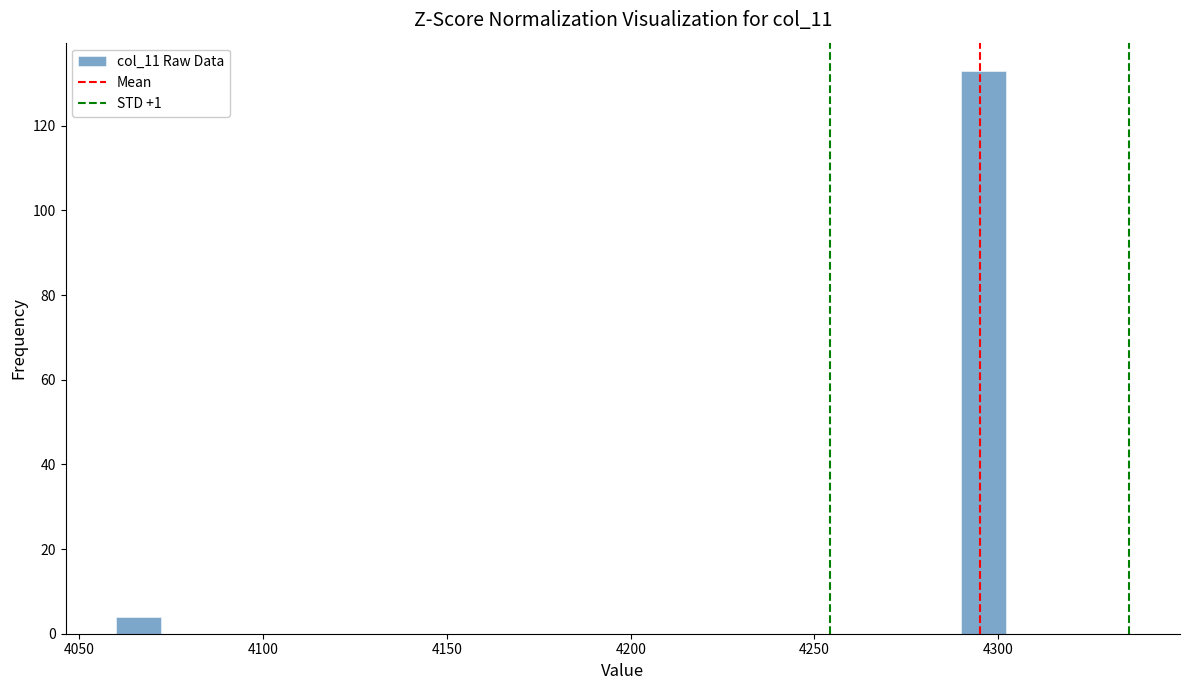

Around what value on the x-axis is the tallest bar? Give the approximate position of its centre, as read against the axis.

4295